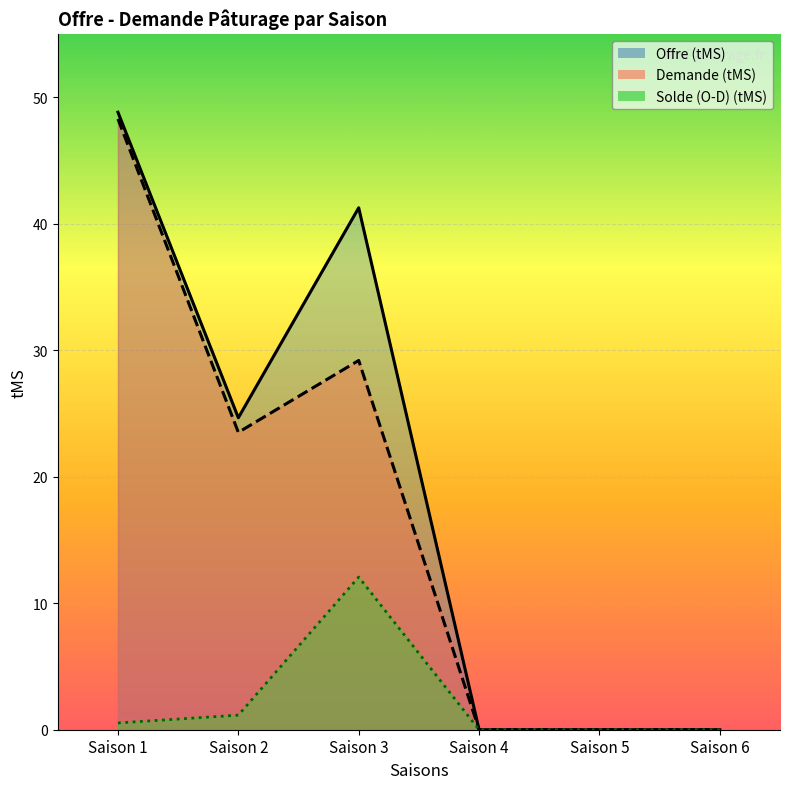

At how many categories does at least one series exceed 22?

3